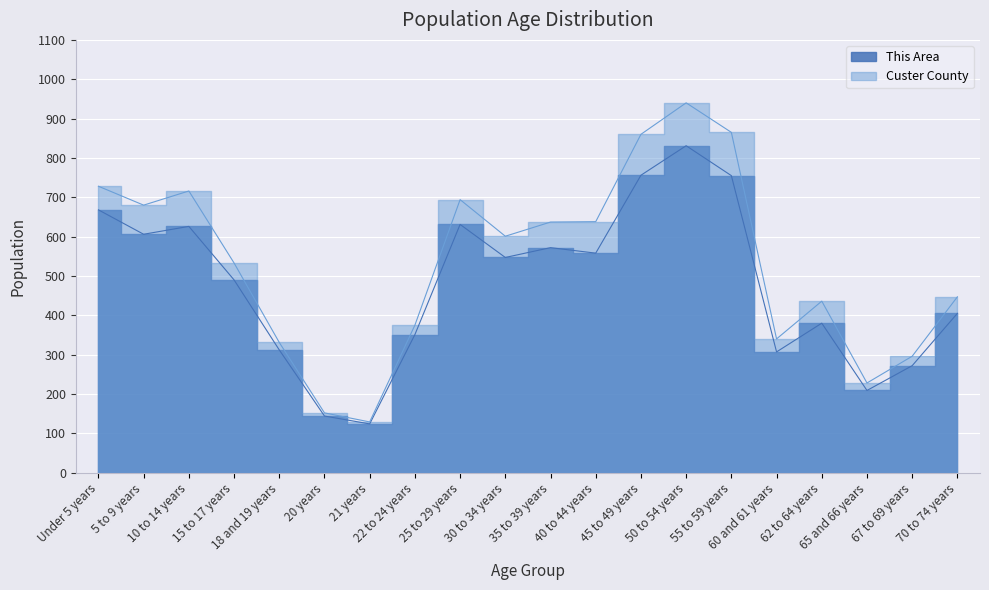

Where does the Custer County series first go above 601?

Under 5 years